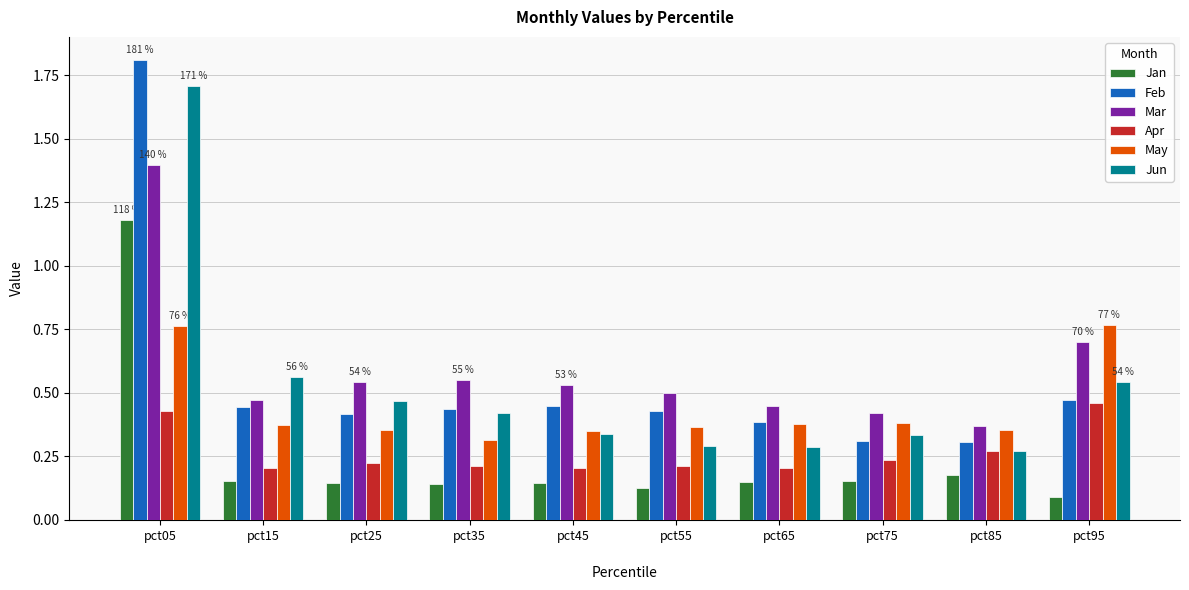

Count the Mar values in the range 0 to 1.

9